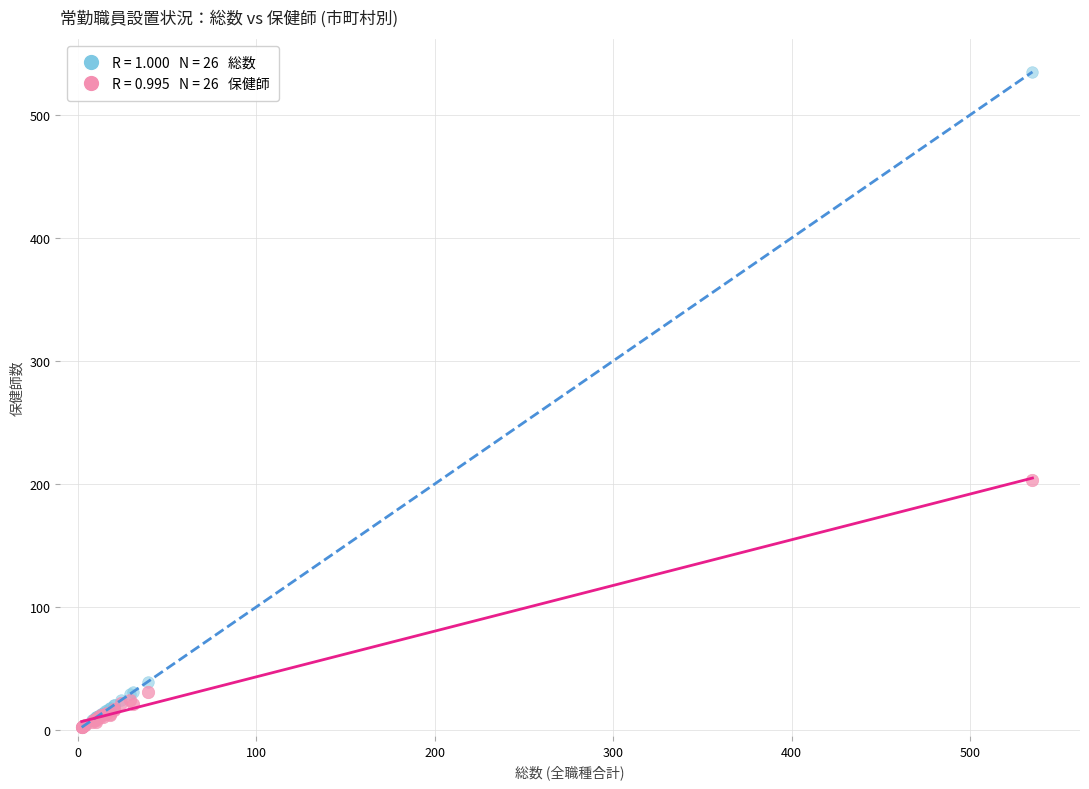

Across all series, what Y value is closest to 268?

203